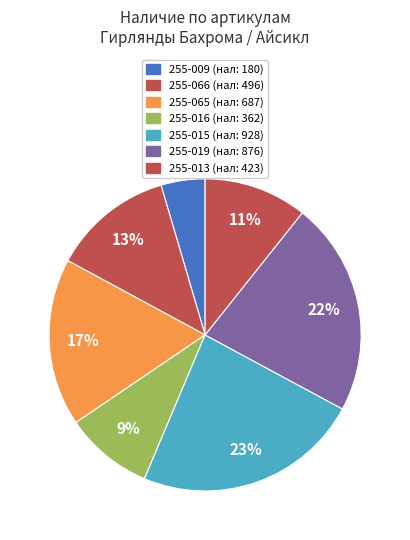

Count the number of slices in the pie.

7